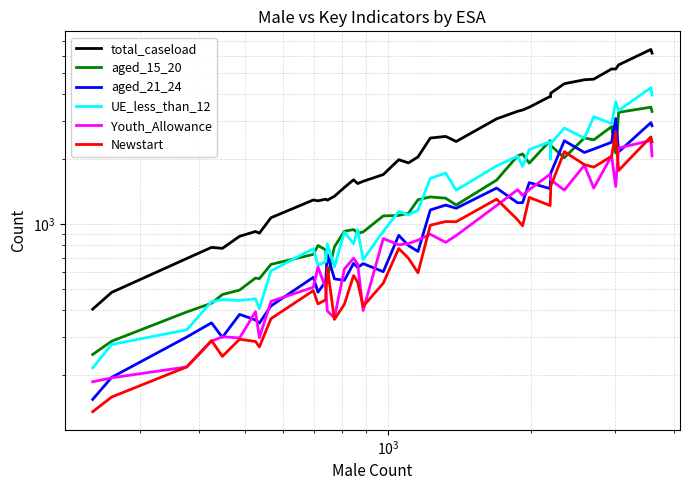

True or false: Newstart has a value of 328 at $\mathdefault{10^{3}}$.

False